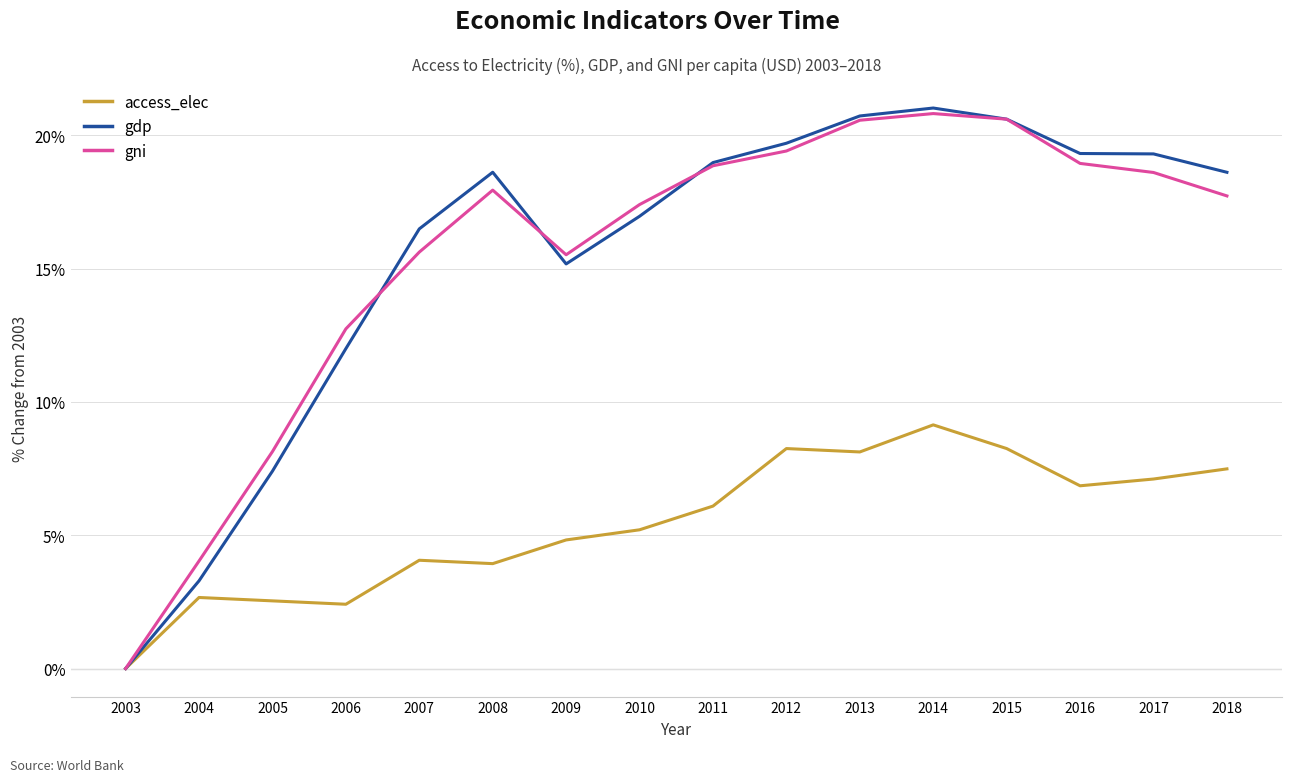

At which category is the sum across all series the highest?

2014